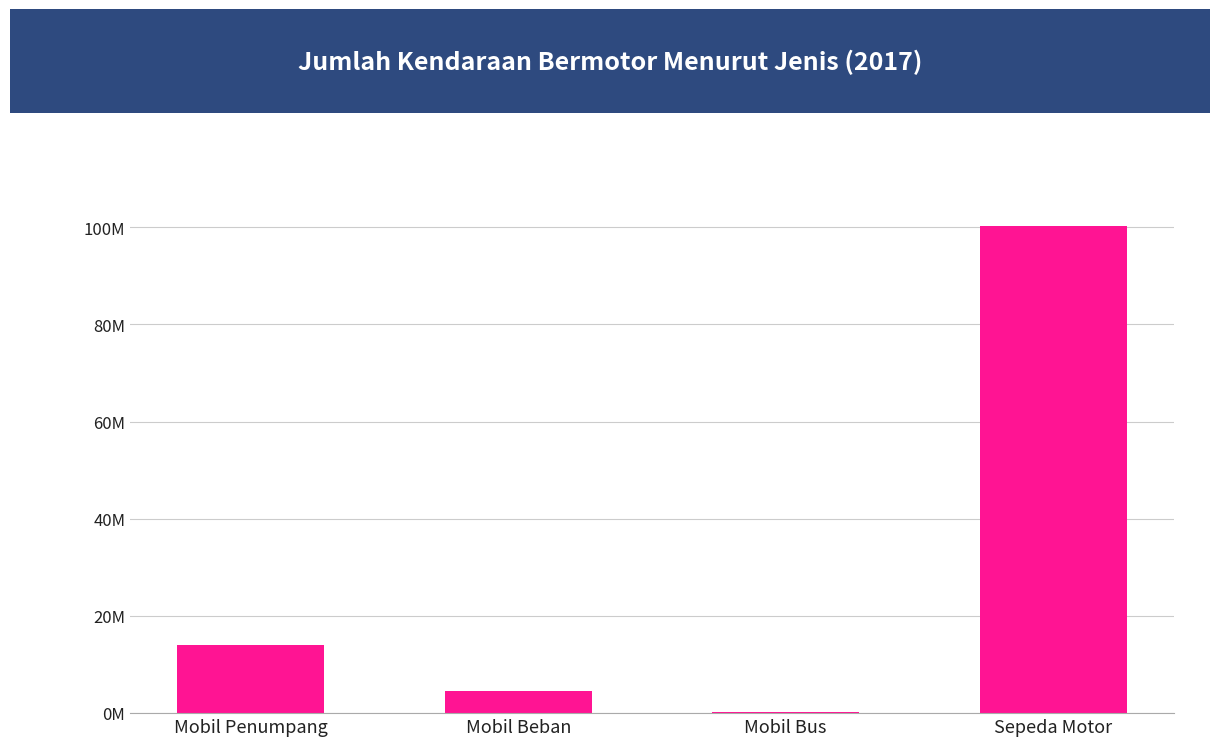

Approximately how many times larger is the value at Mobil Beban compared to Mobil Bus?

21.3